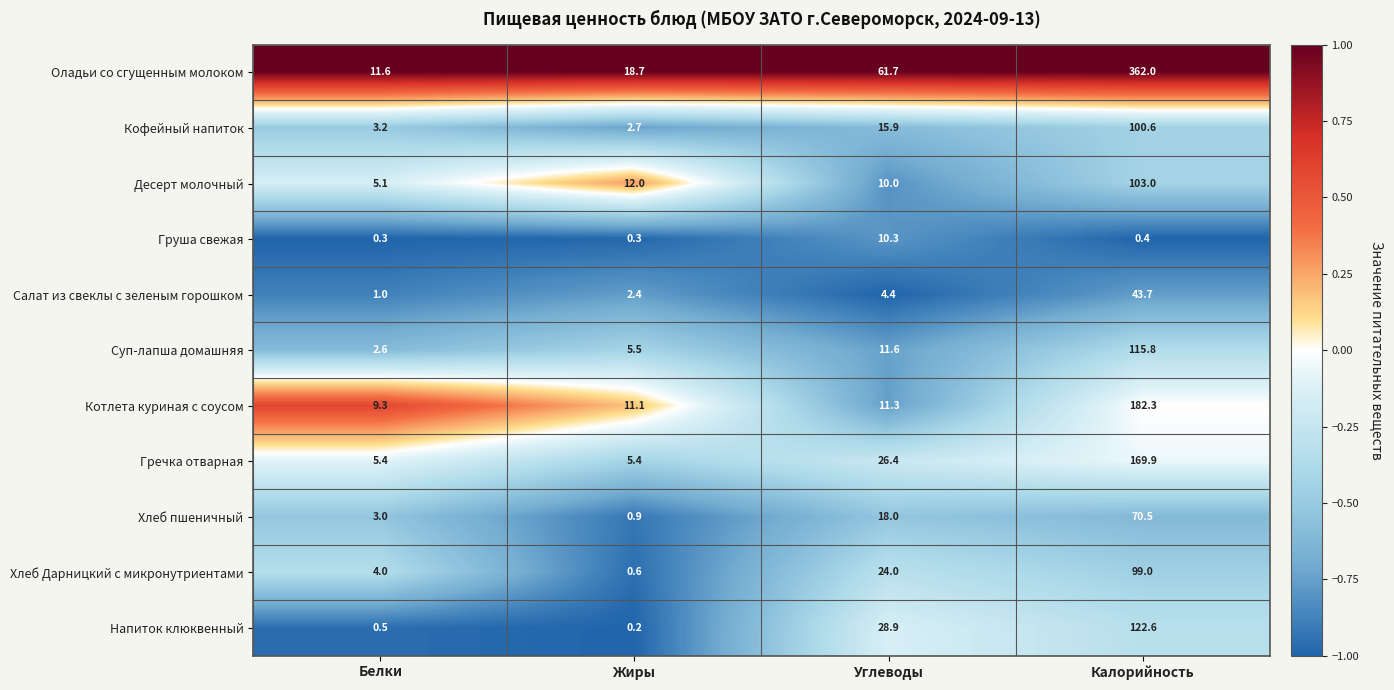

What is the approximate value of Груша свежая at Углеводы?

10.3